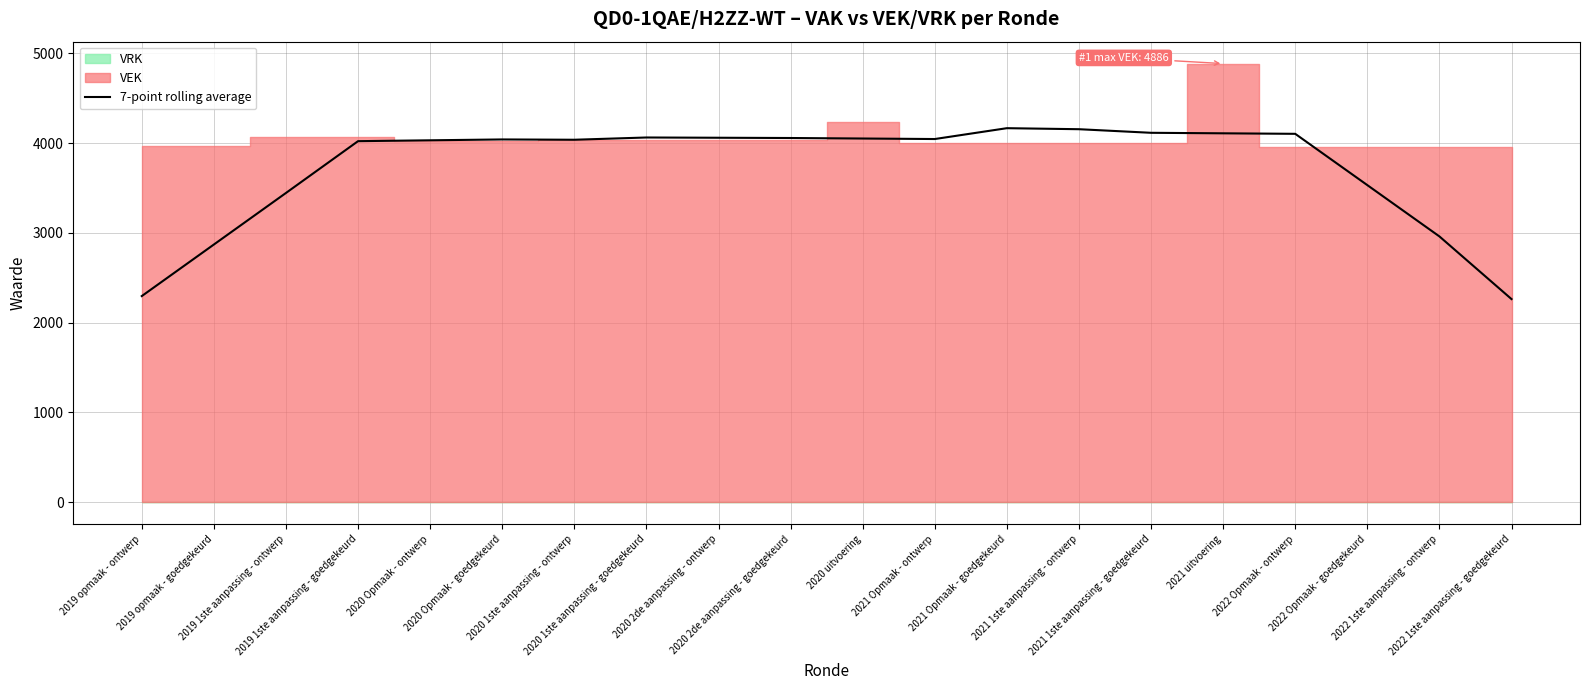

Count the number of categories in the chart.

20